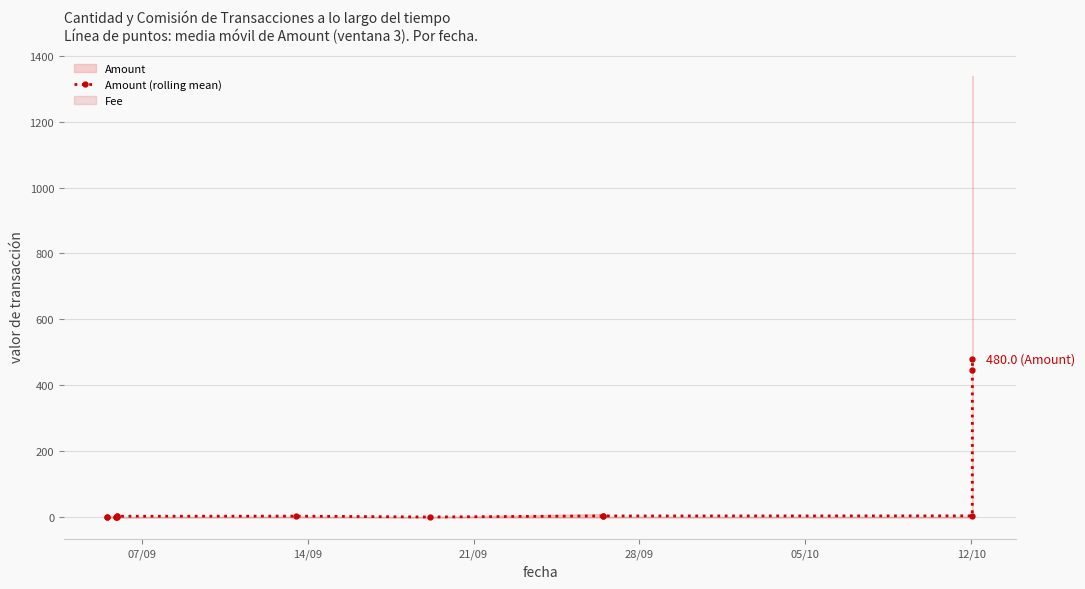

What position from the right is 05/10?

10